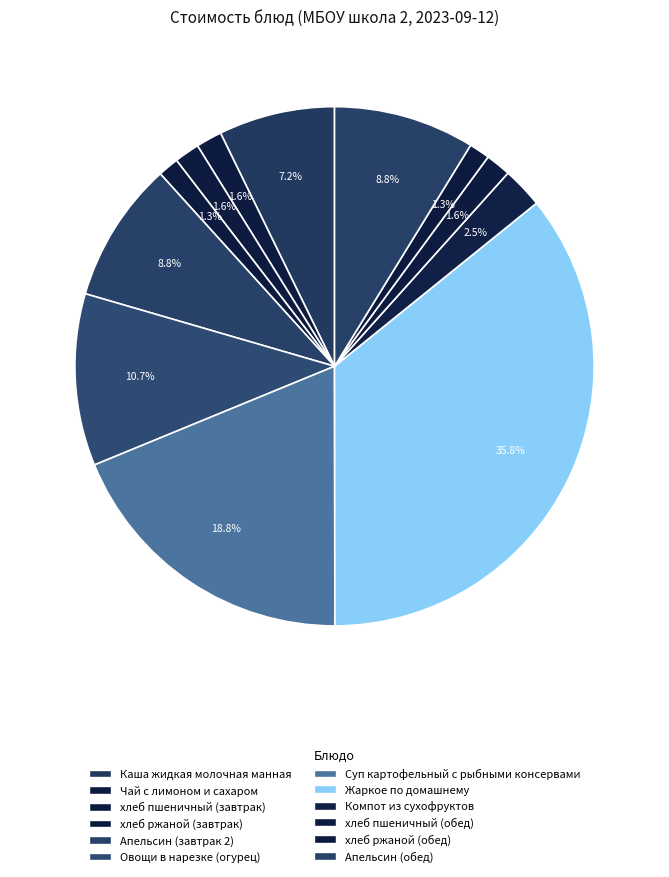

What is the ratio of the value at Каша жидкая молочная манная to the value at Апельсин (обед)?

0.8